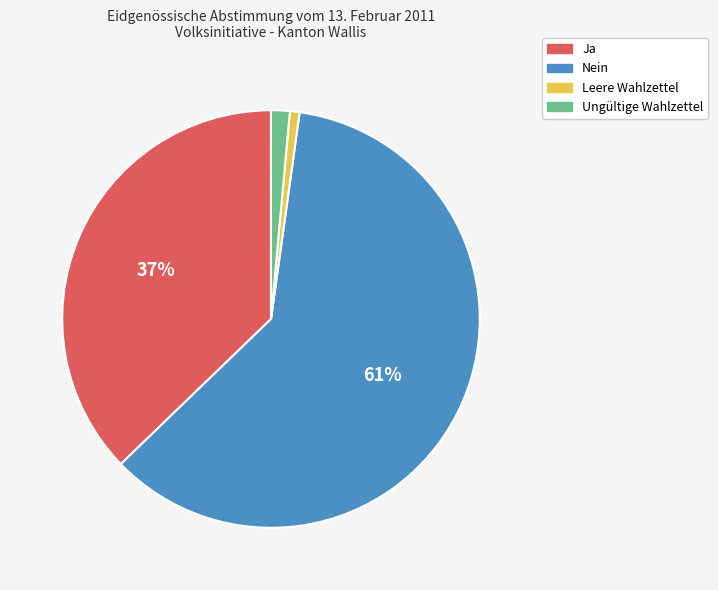

Does Leere Wahlzettel represent more than half of the total?

No